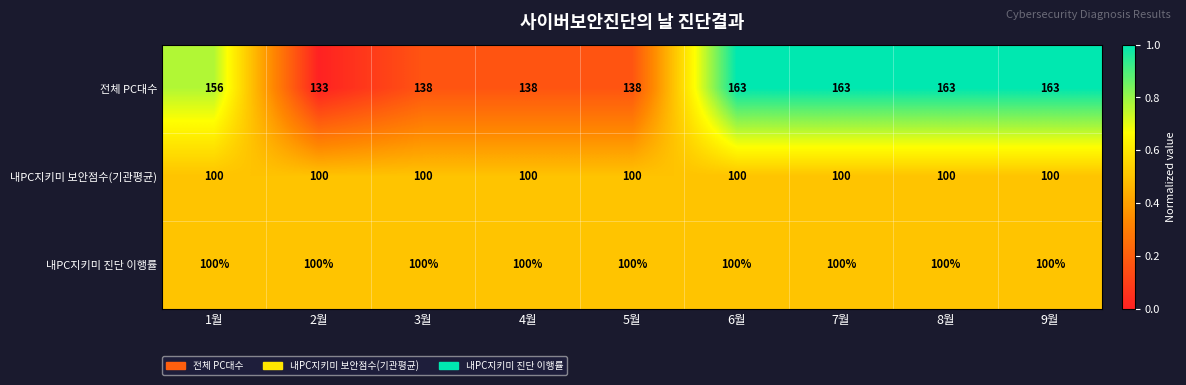

Reading left to right, transcribe all the data shown in this chart.

전체 PC대수: 1월=156	2월=133	3월=138	4월=138	5월=138	6월=163	7월=163	8월=163	9월=163
내PC지키미 보안점수(기관평균): 1월=100	2월=100	3월=100	4월=100	5월=100	6월=100	7월=100	8월=100	9월=100
내PC지키미 진단 이행률: 1월=100	2월=100	3월=100	4월=100	5월=100	6월=100	7월=100	8월=100	9월=100